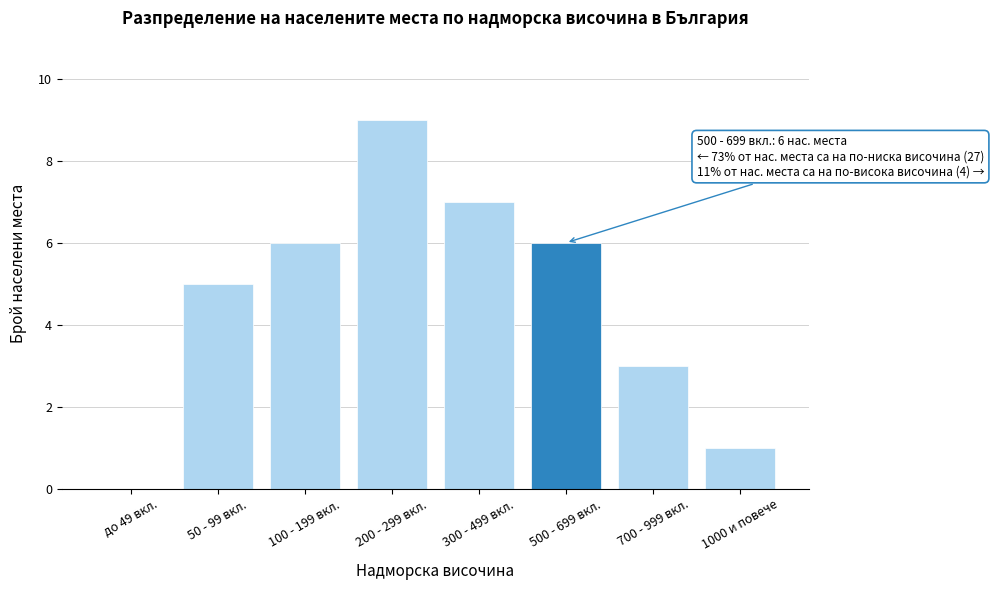

Reading left to right, extract all data points from this chart.

до 49 вкл.=0	50 - 99 вкл.=5	100 - 199 вкл.=6	200 - 299 вкл.=9	300 - 499 вкл.=7	500 - 699 вкл.=6	700 - 999 вкл.=3	1000 и повече=1